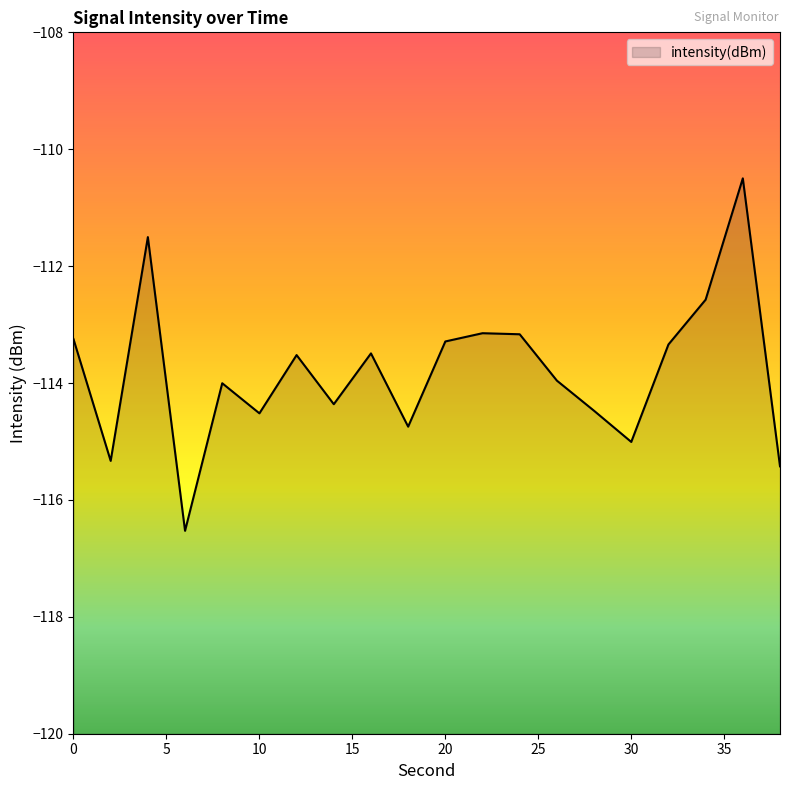

Rank the categories by value from lowest to highest.

6, 38, 2, 30, 18, 10, 28, 14, 8, 26, 12, 16, 32, 20, 0, 24, 22, 34, 4, 36